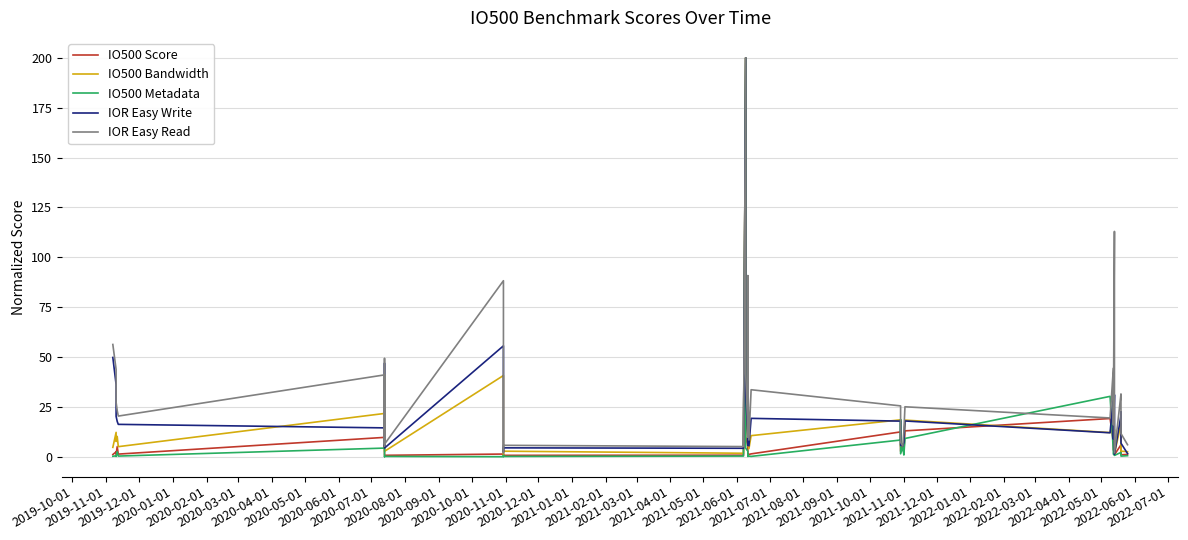

How many data points in IOR Easy Write are less than 14?

20